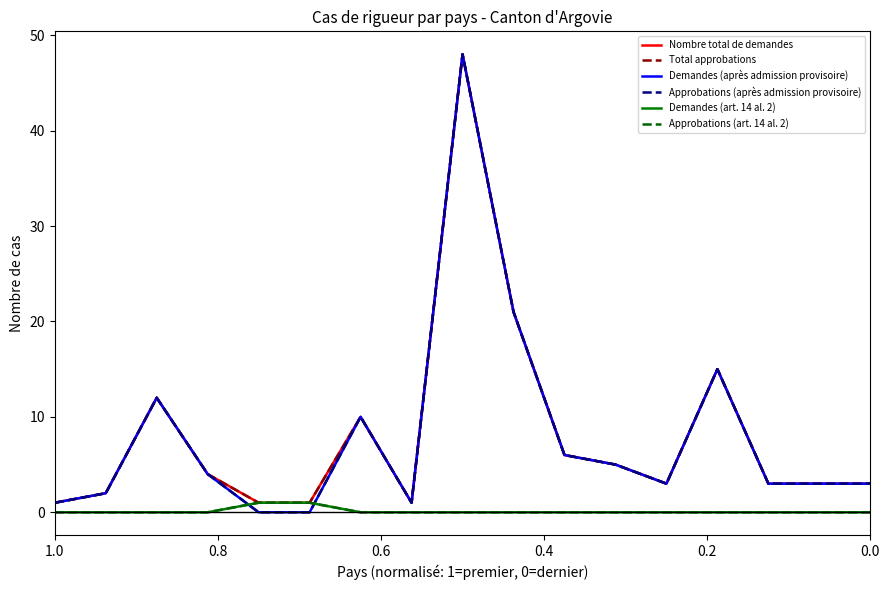

The Nombre total de demandes series shows 3 at 0.0. True or false?

True